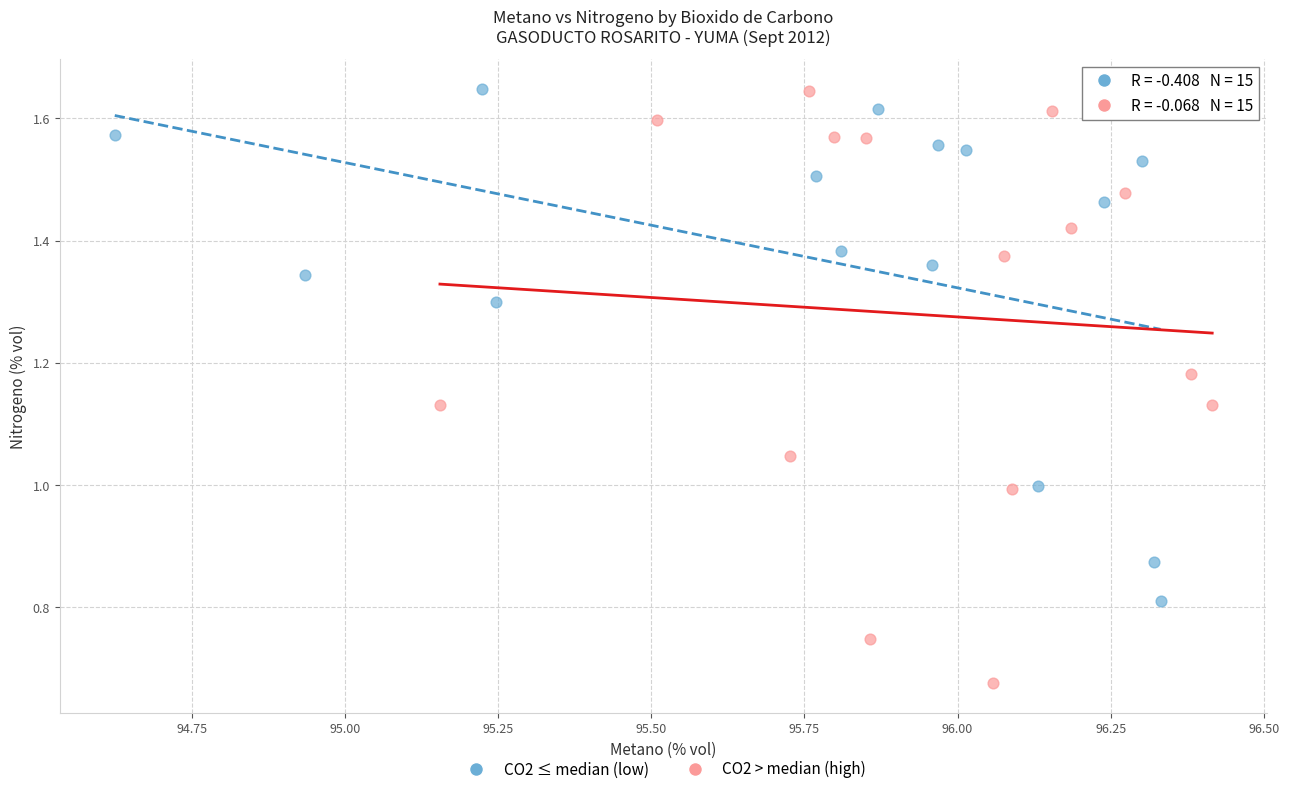

Which series has the widest spread of Y values?

CO2 > median (high)